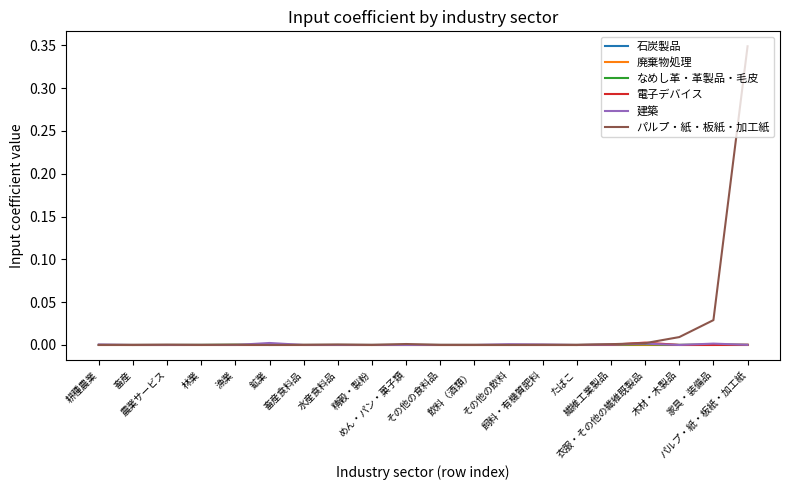

Which category has the lowest value across all series?

耕種農業